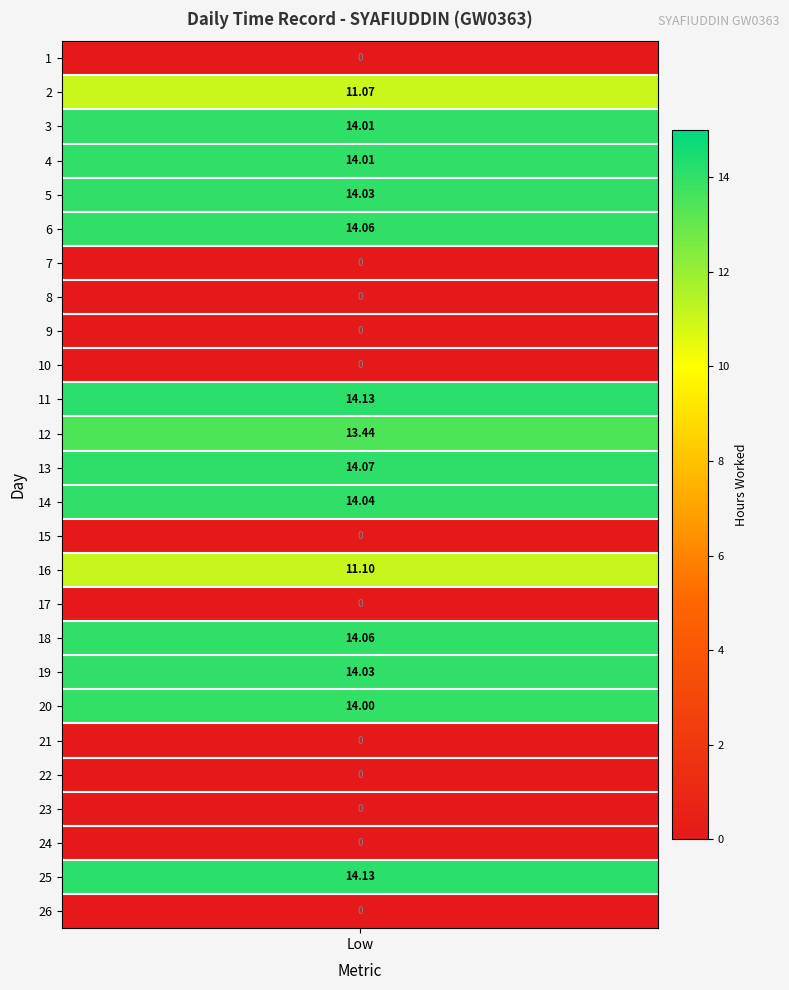

Which series changed the most between 10 and 17?

1